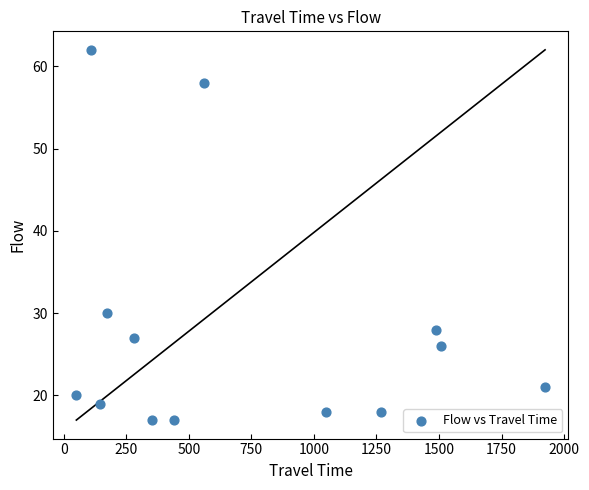

What Y value in the scatter plot is closest to 39?

30